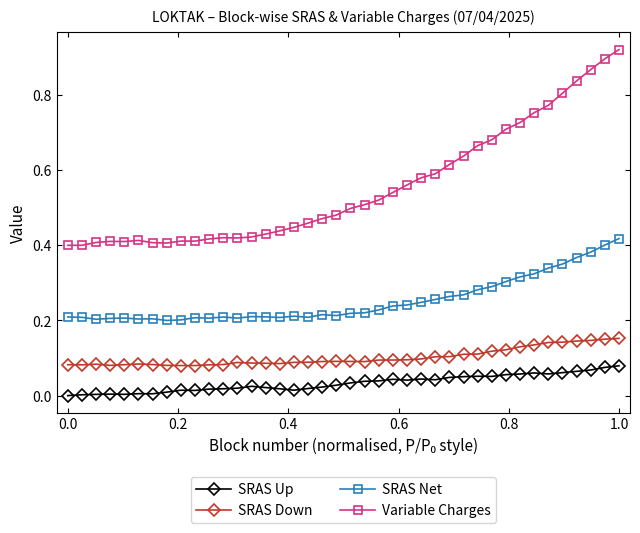

True or false: SRAS Net has more than 0 points higher than both neighbors.

True